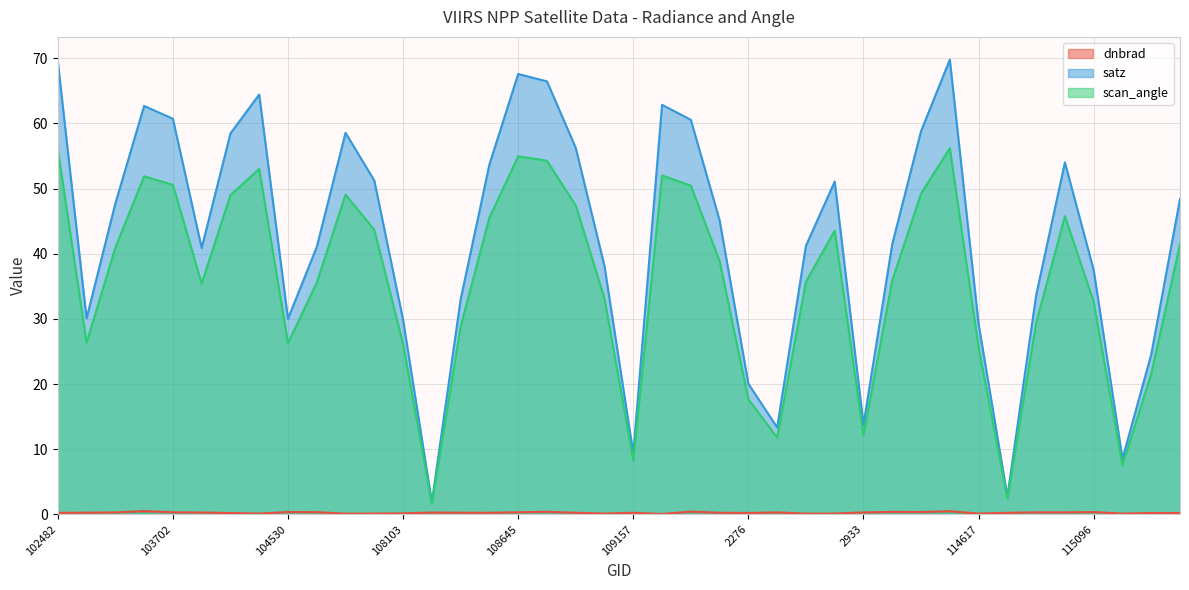

What is the approximate value of dnbrad at 110213?

0.3